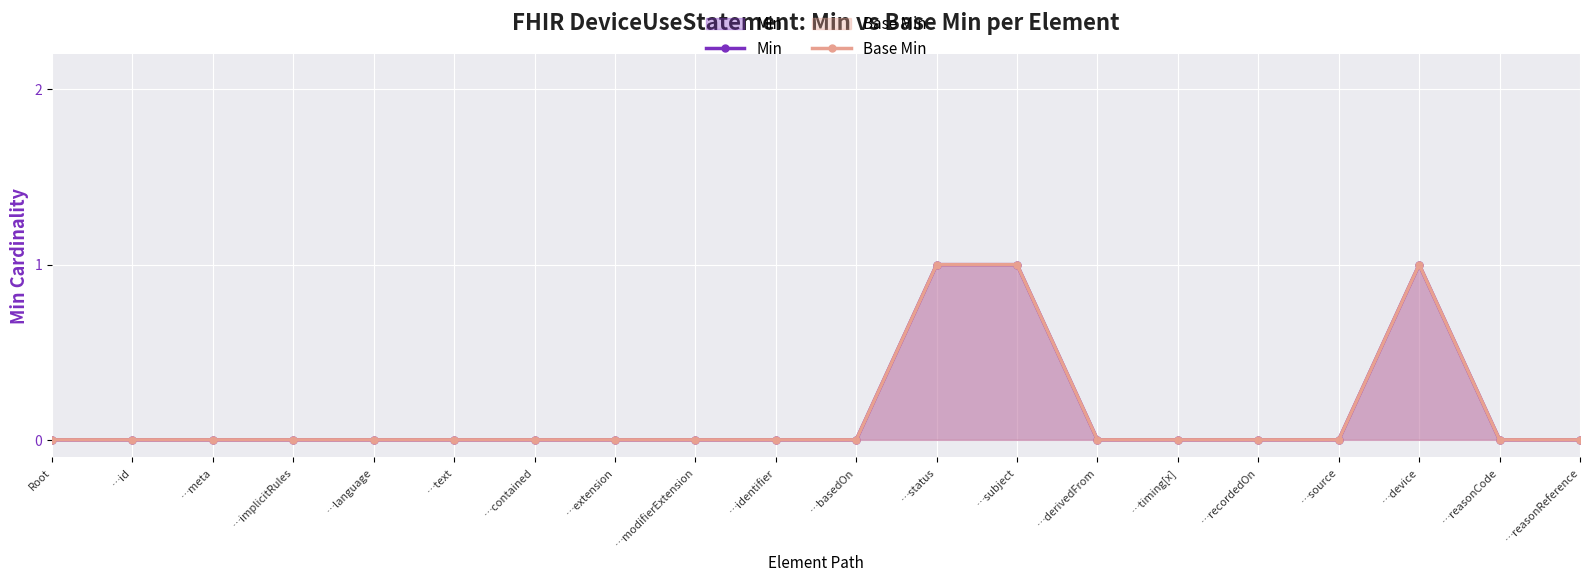

What is the label of the 18th point from the right?

…meta